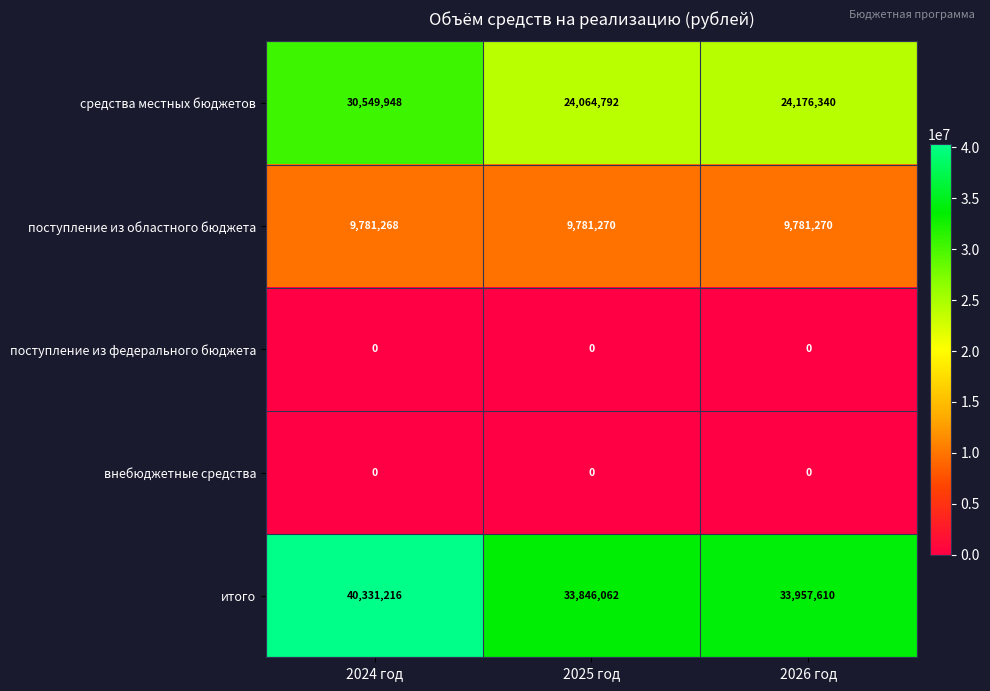

What is the spread (max minus min) of values at 2024 год?

40331216